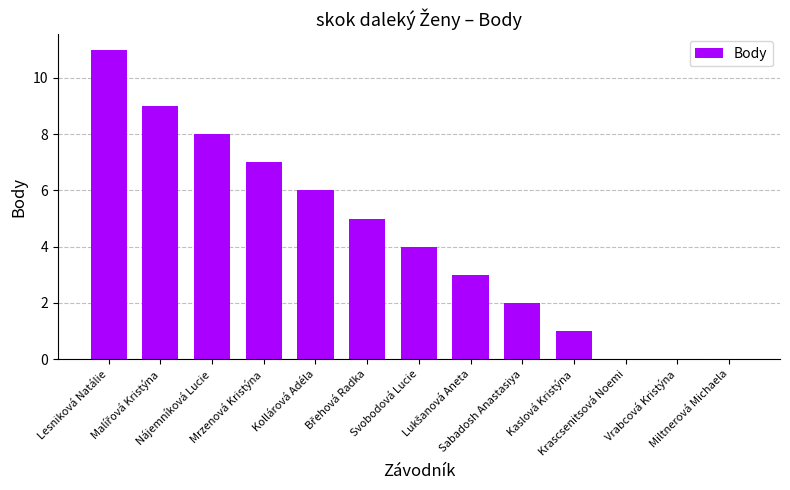

How many series are shown in this chart?

1